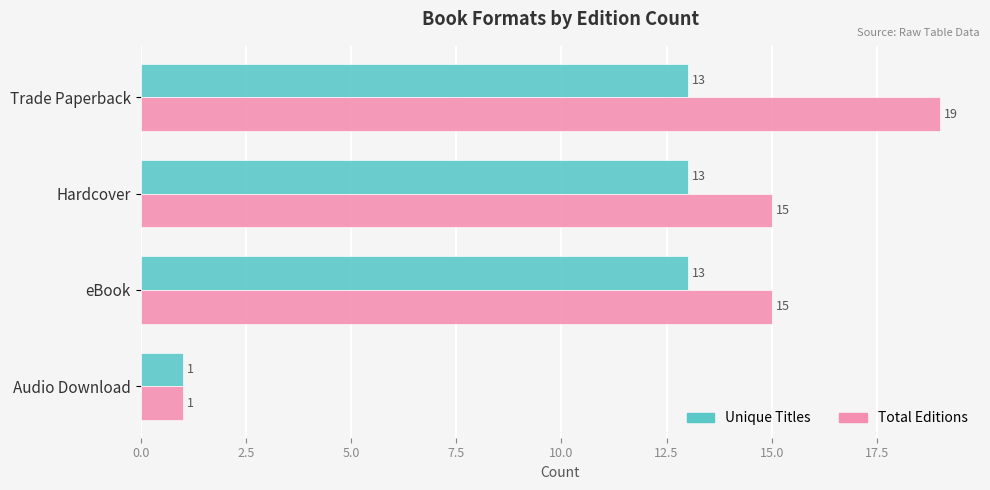

At which category is the sum across all series the highest?

Trade Paperback